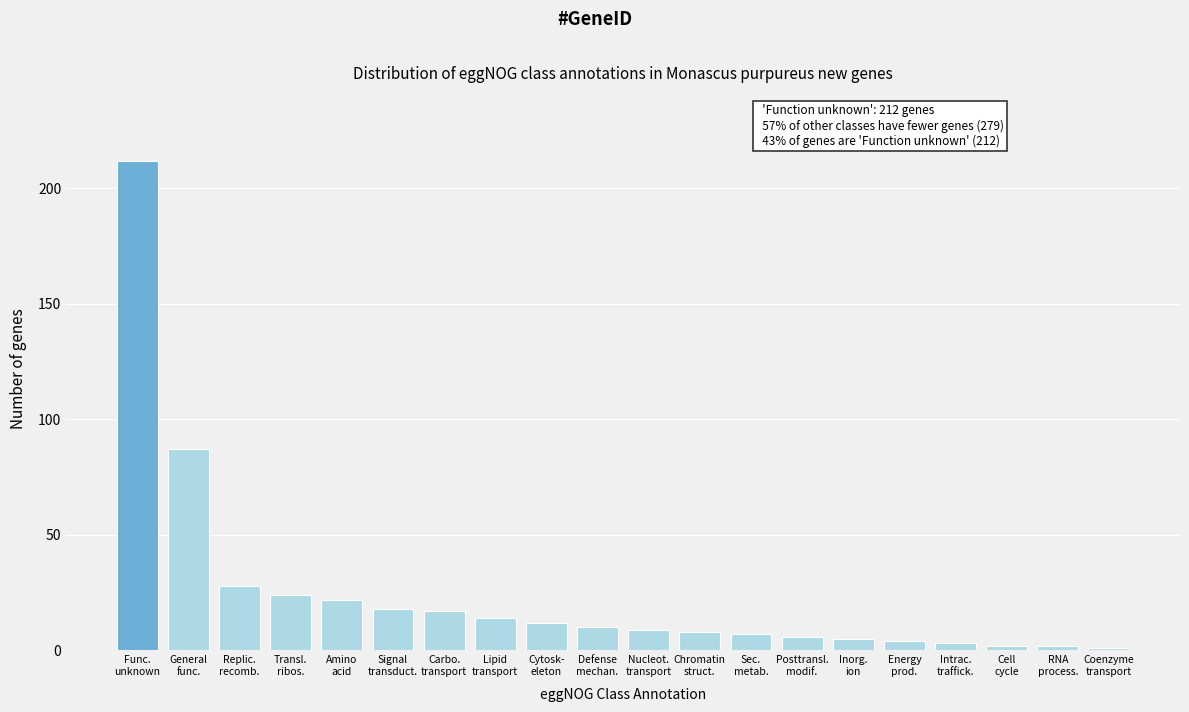

Reading right to left, extract all data points from this chart.

1	2	2	3	4	5	6	7	8	9	10	12	14	17	18	22	24	28	87	212